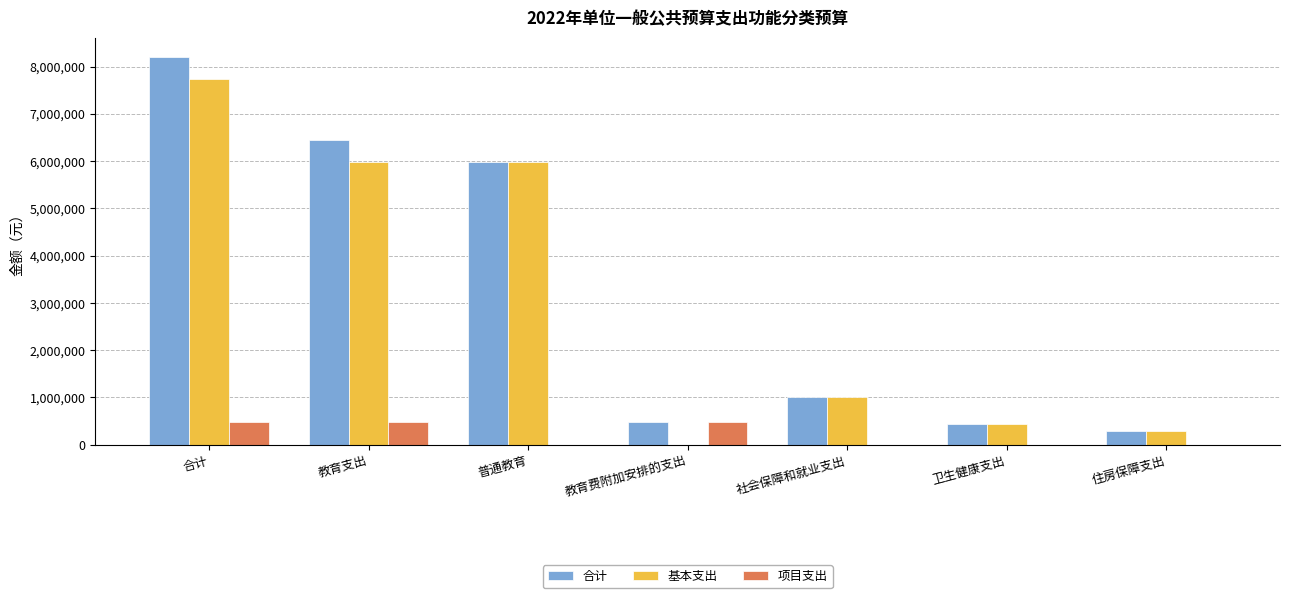

Which category has the highest value in the 基本支出 series?

合计